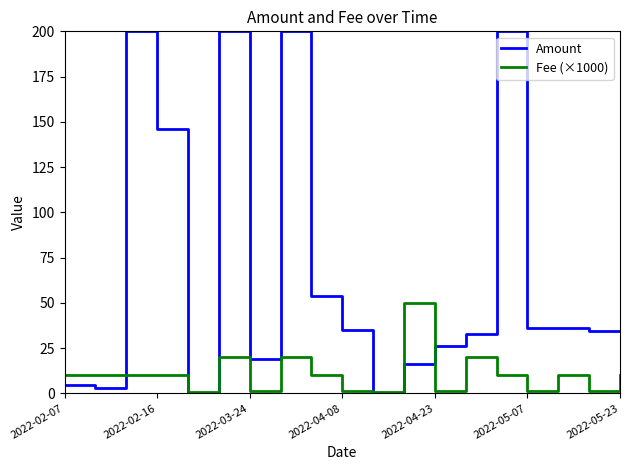

What is the maximum value shown in the chart?

200.0